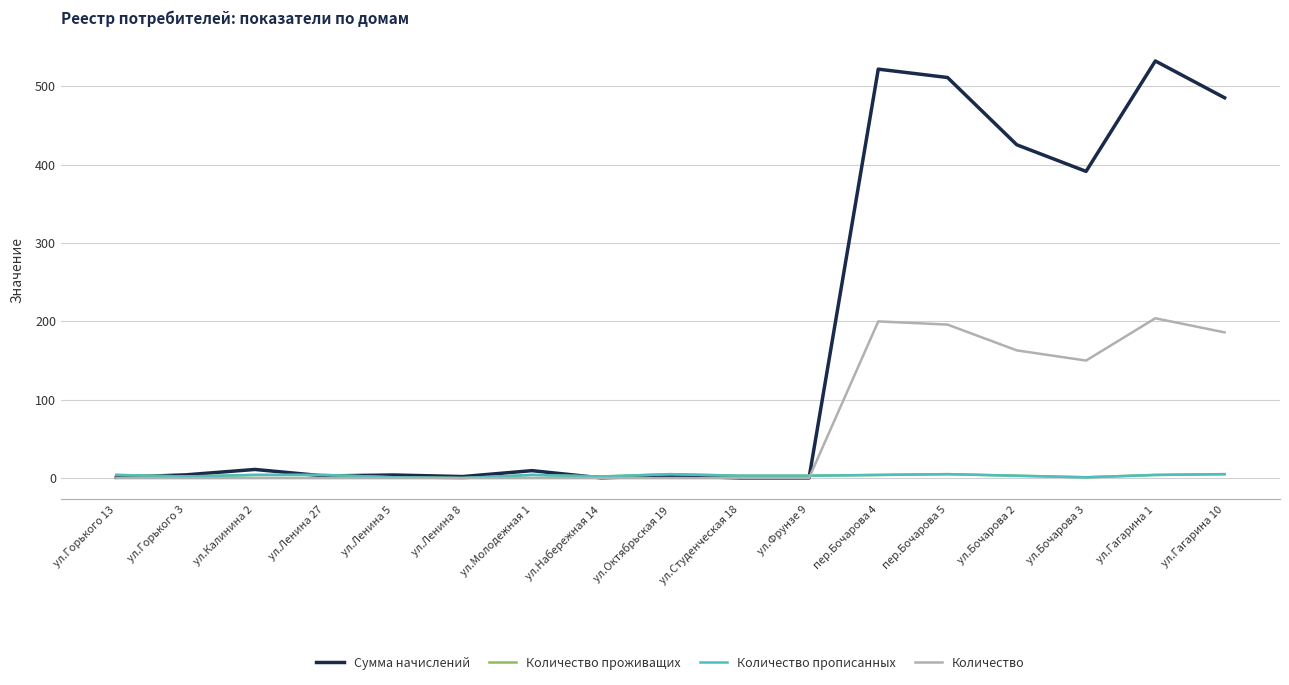

The Сумма начислений series shows 0.0 at ул.Студенческая 18. True or false?

True